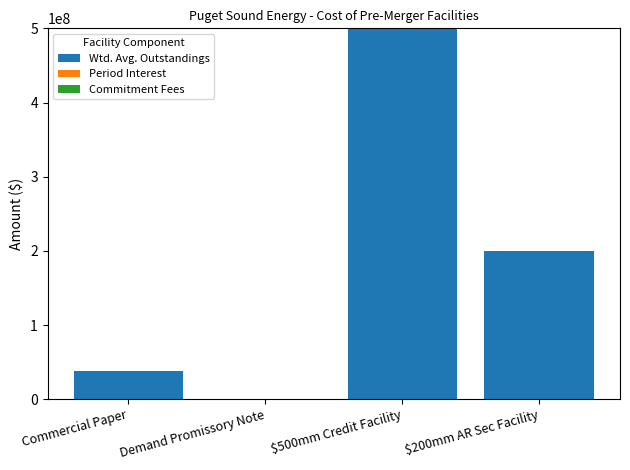

How many distinct data groups are displayed?

3